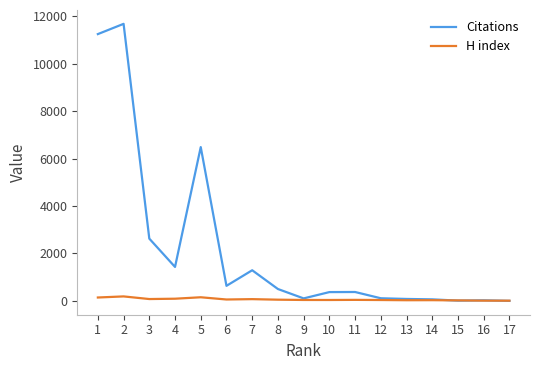

At how many categories does at least one series exceed 2196?

4